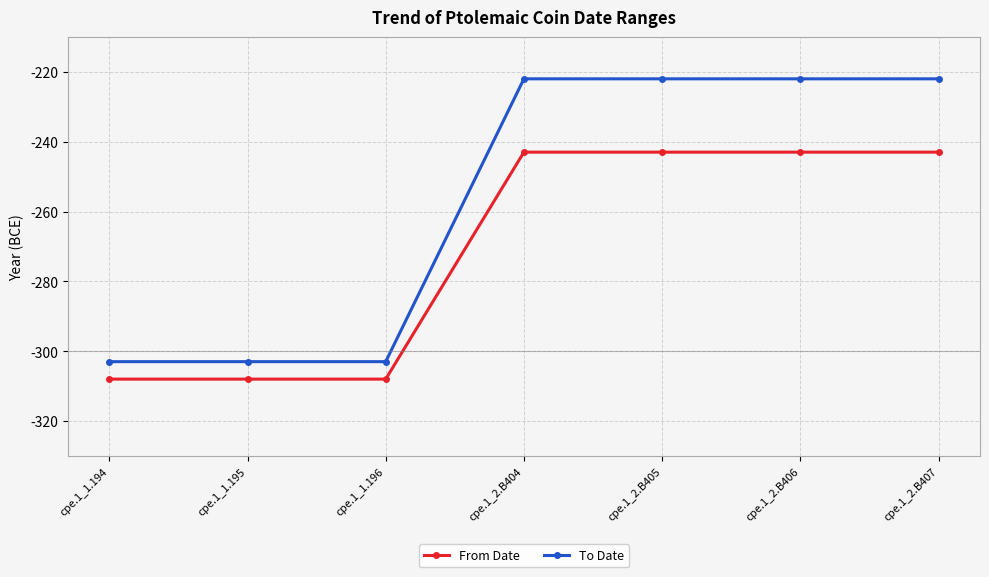

Is it true that To Date equals -303 at cpe.1_1.195?

True